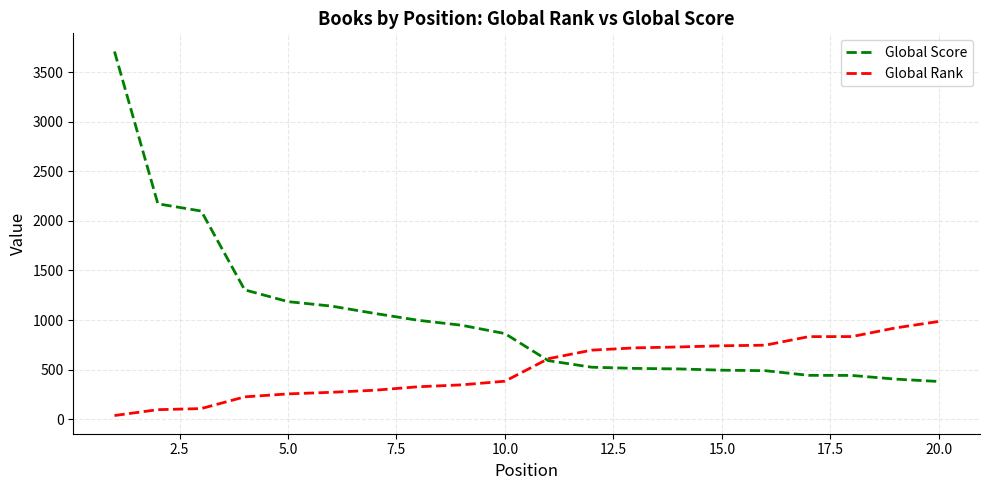

Rank the series by their maximum value, from lowest to highest.

Global Rank, Global Score